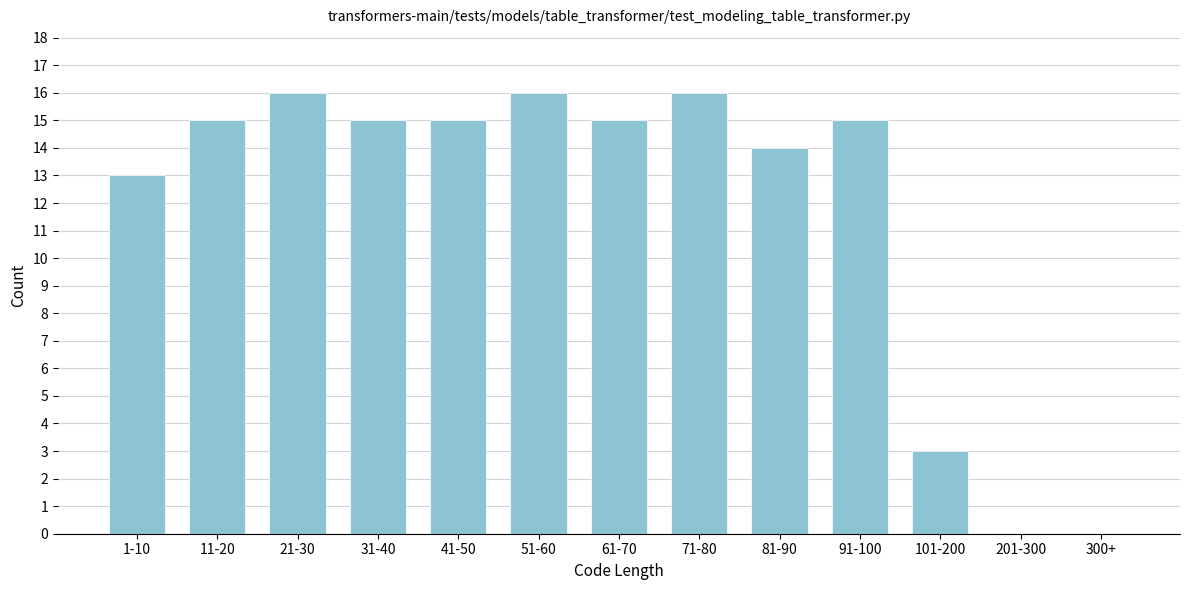

Reading right to left, extract all data points from this chart.

300+=0	201-300=0	101-200=3	91-100=15	81-90=14	71-80=16	61-70=15	51-60=16	41-50=15	31-40=15	21-30=16	11-20=15	1-10=13